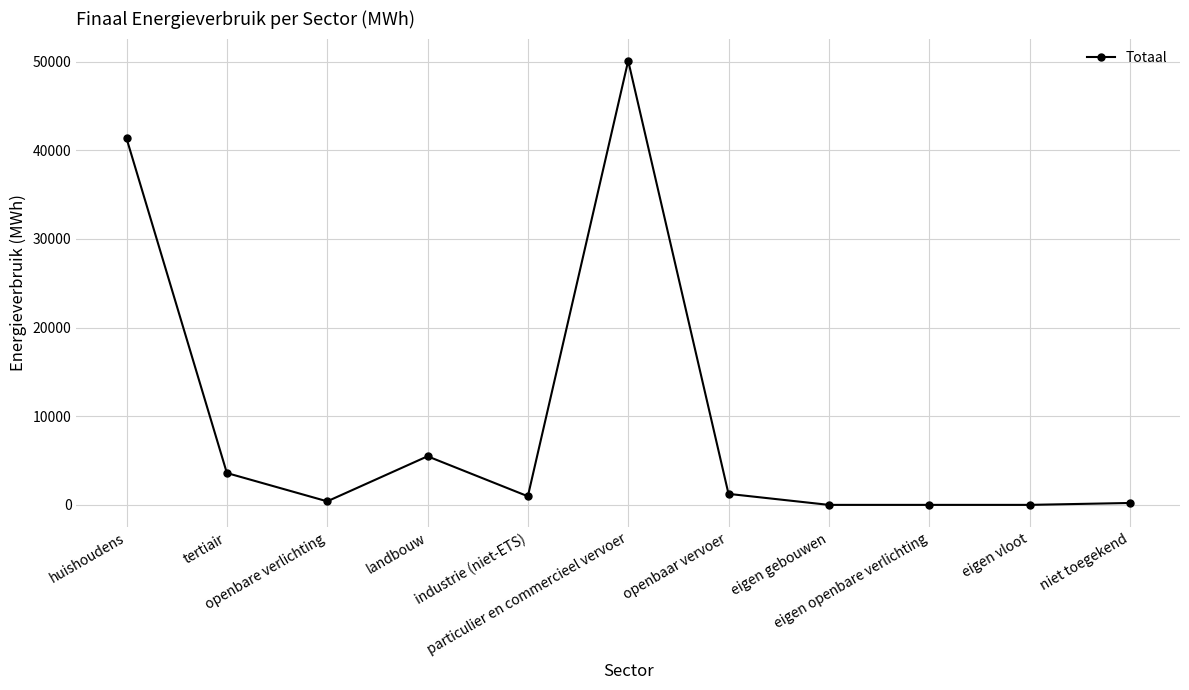

How many data points does each series have?

11